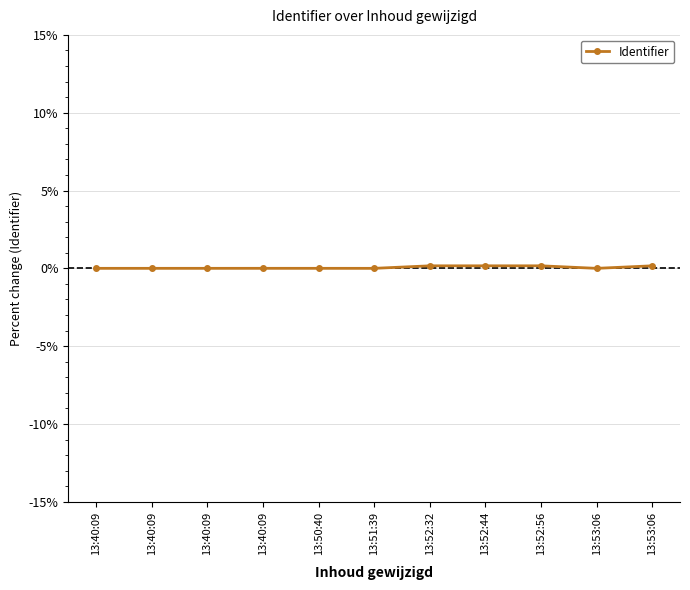

How many series are shown in this chart?

1